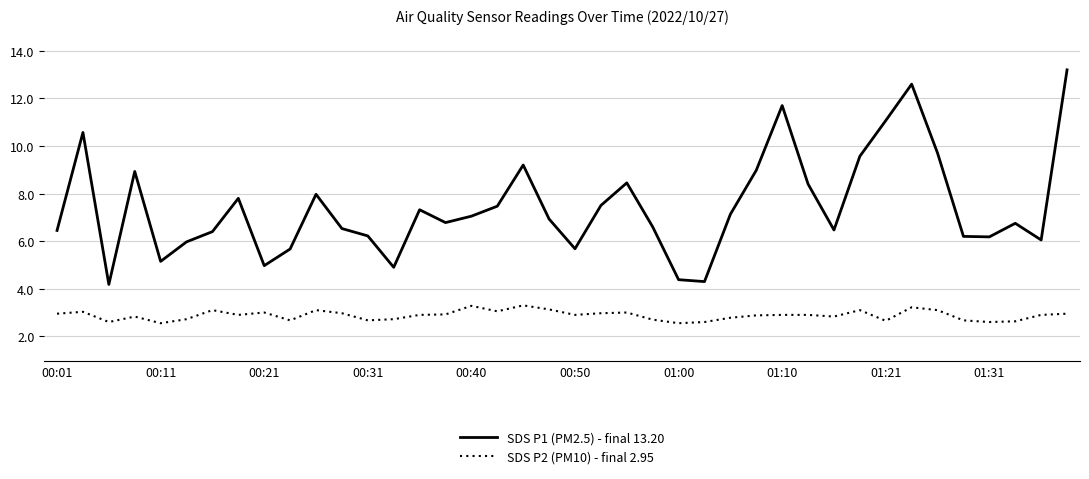

What is the difference between the maximum and minimum values in the SDS P1 (PM2.5) - final 13.20 series?

9.0